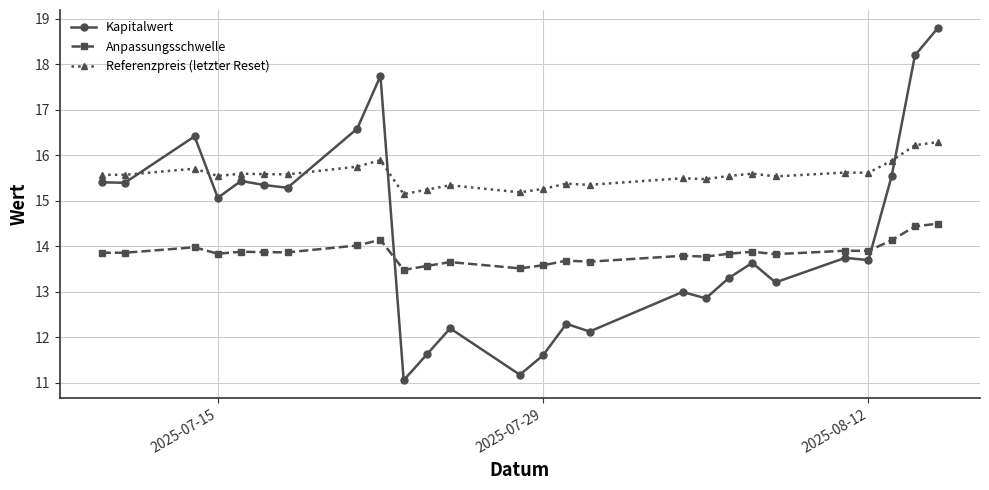

Which series has the largest total across all categories?

Referenzpreis (letzter Reset)